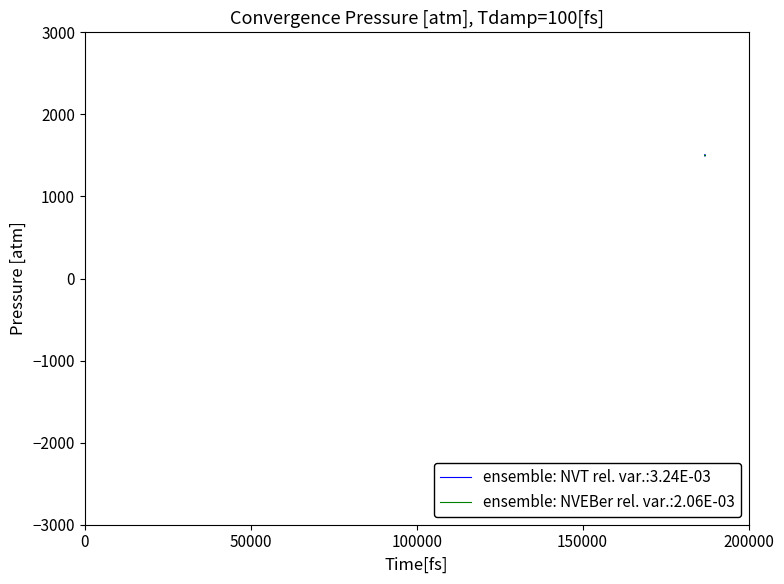

Which series has the largest range (max minus min)?

ensemble: NVT rel. var.:3.24E-03